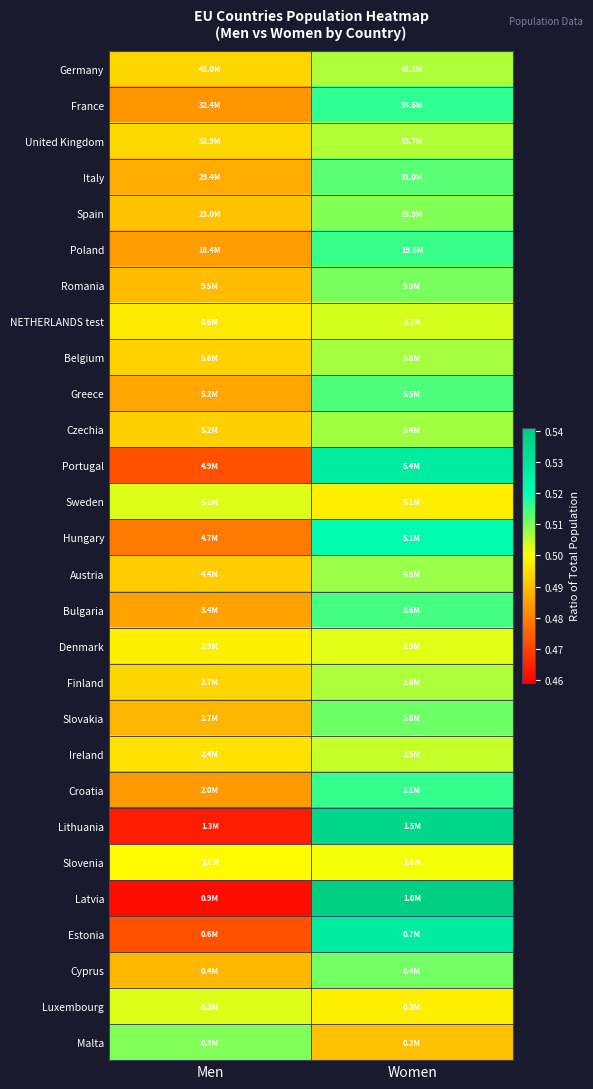

At Women, list the series in order from smallest to largest.

Malta, Luxembourg, Sweden, Slovenia, Denmark, NETHERLANDS test, Ireland, United Kingdom, Finland, Germany, Belgium, Czechia, Austria, Spain, Romania, Cyprus, Slovakia, Italy, Greece, Bulgaria, Poland, Croatia, France, Hungary, Estonia, Portugal, Lithuania, Latvia